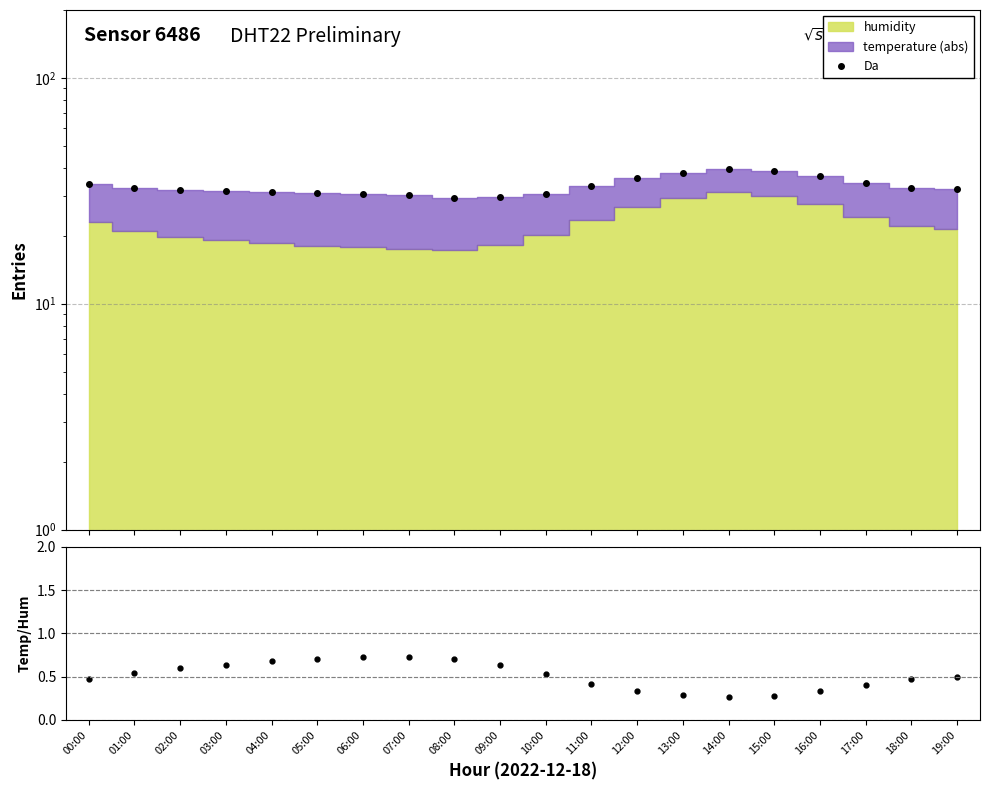

What is the sum of all Da values?

663.2